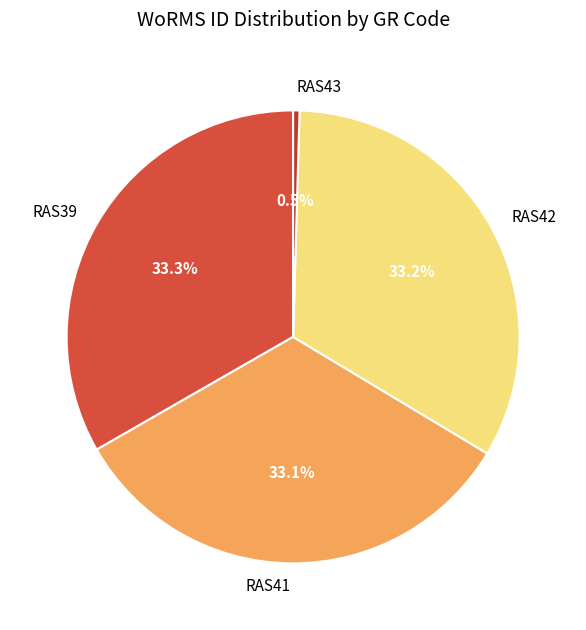

How many slices are in this pie chart?

4